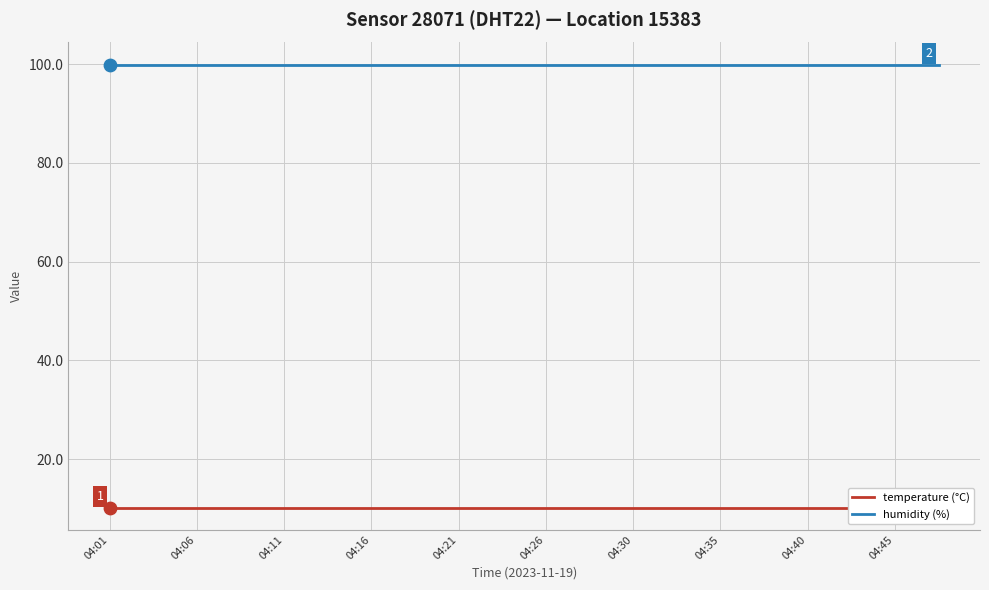

Is the value of humidity (%) at 04:45 greater than the value of temperature (°C) at 04:21?

Yes